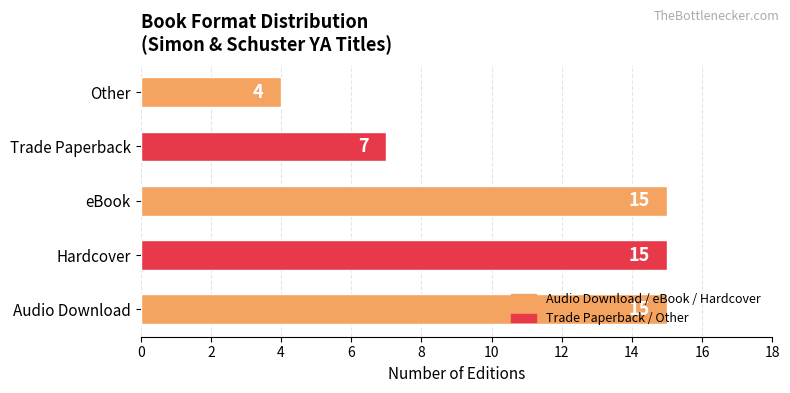

Are the bars horizontal?

Yes